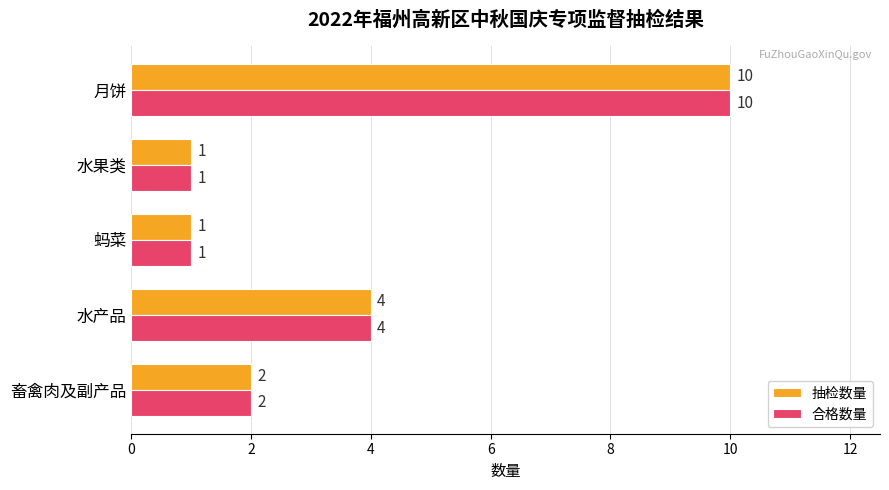

What is the greatest value displayed?

10